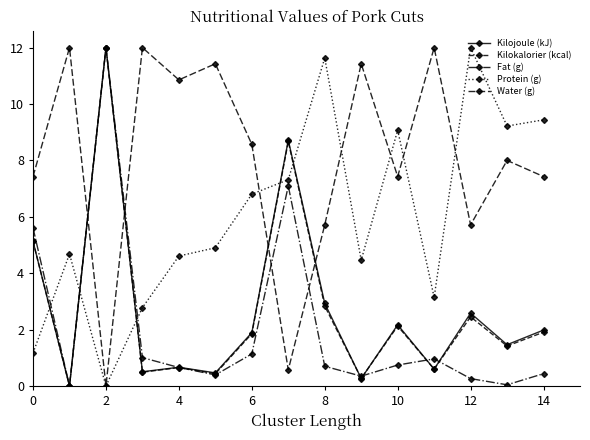

What is the sum of all Kilojoule (kJ) values?

41.4